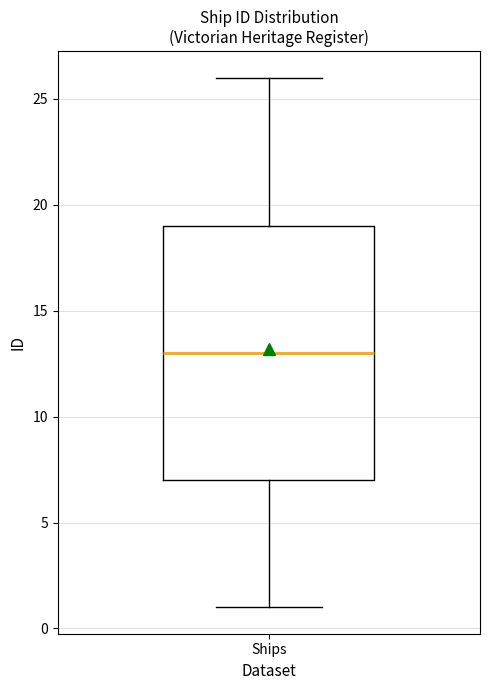

Read this box plot against the y-axis: the position of the median line, the range covered by the box, and the ends of both whiskers. The values are not printed on the chart, so give them approximately, as read against the axis.

median 13, box 7 to 19, whiskers 1 to 26